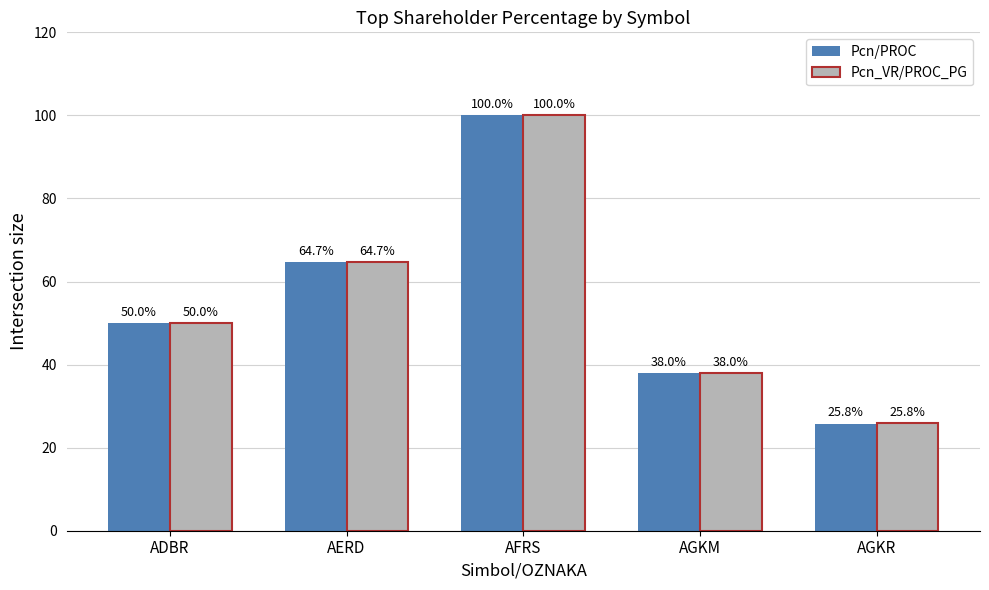

Count the number of categories in the chart.

5